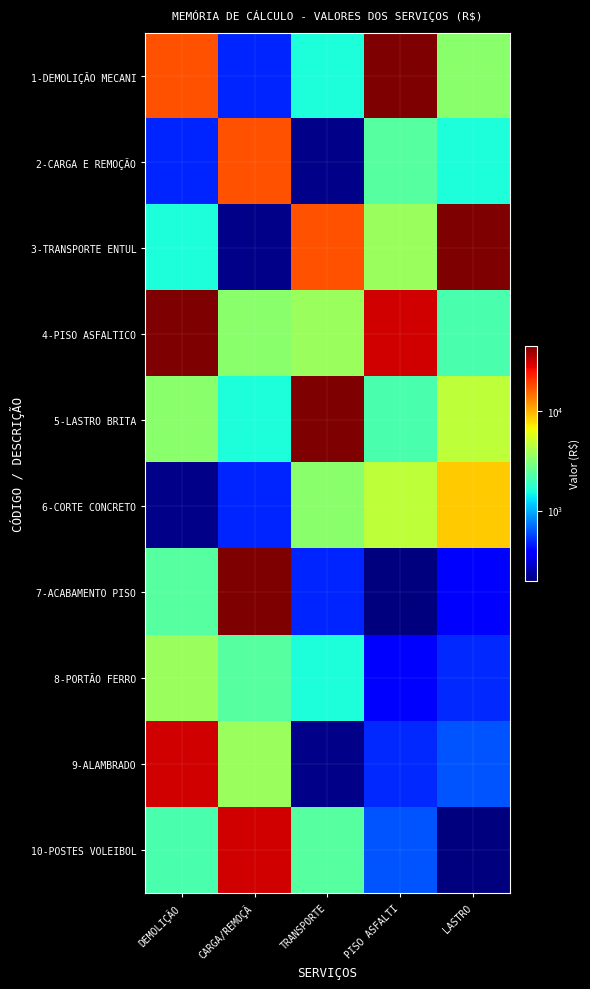

Between DEMOLIÇÃO and TRANSPORTE, which is larger?

DEMOLIÇÃO